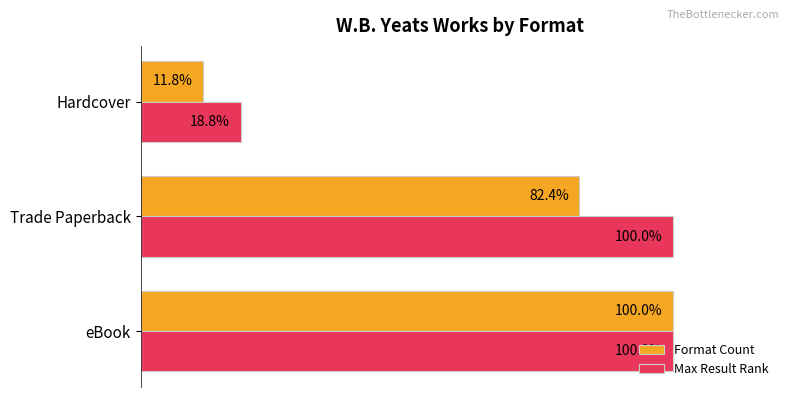

Which series has the largest total across all categories?

Max Result Rank